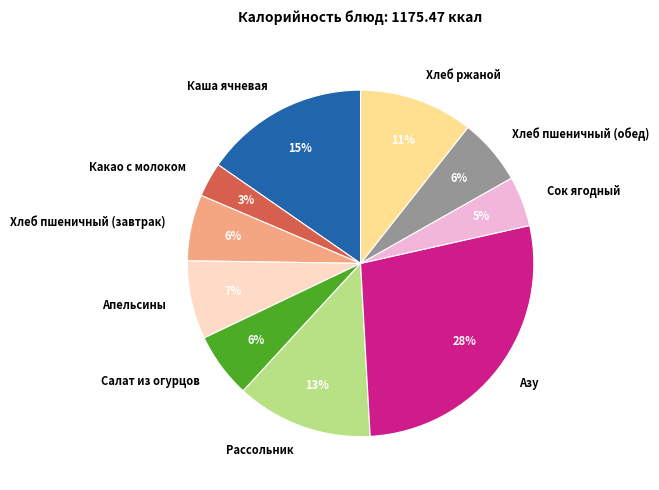

To the nearest percent, what percentage of the pie is Хлеб пшеничный (завтрак)?

6%